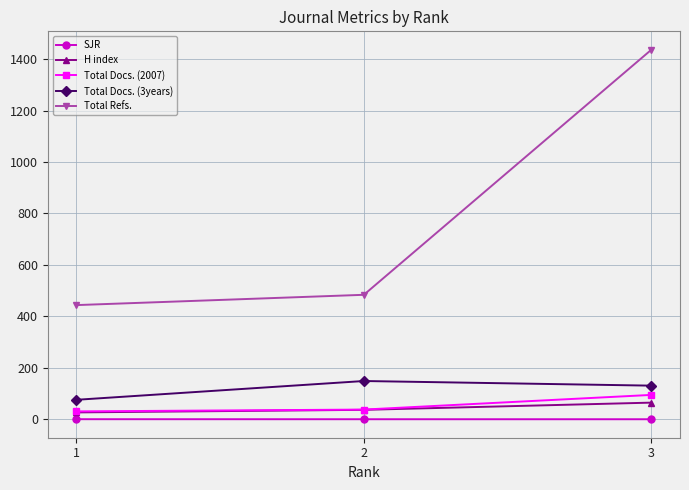

How many lines are shown in the chart?

5